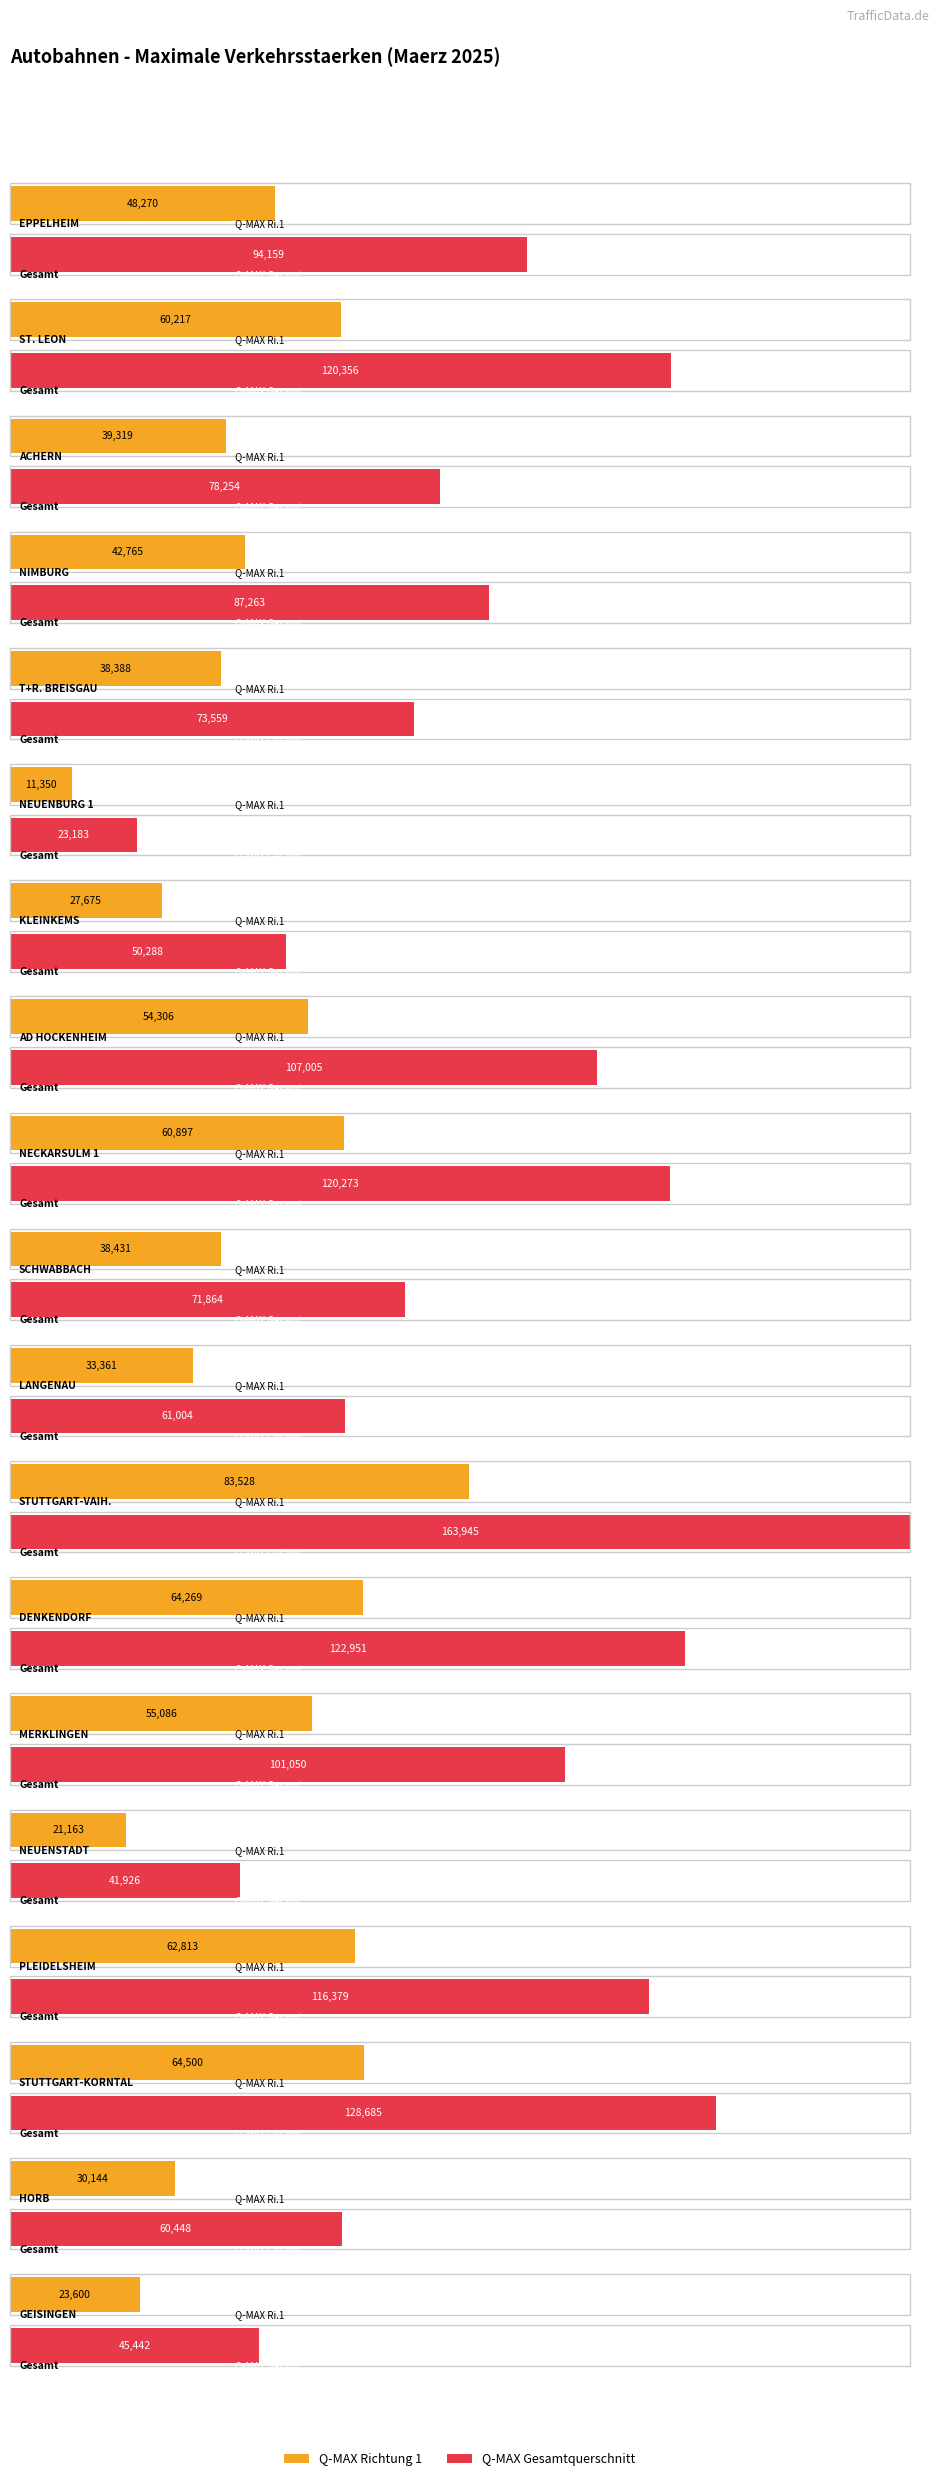

What is the spread (max minus min) of values at HORB?

30304